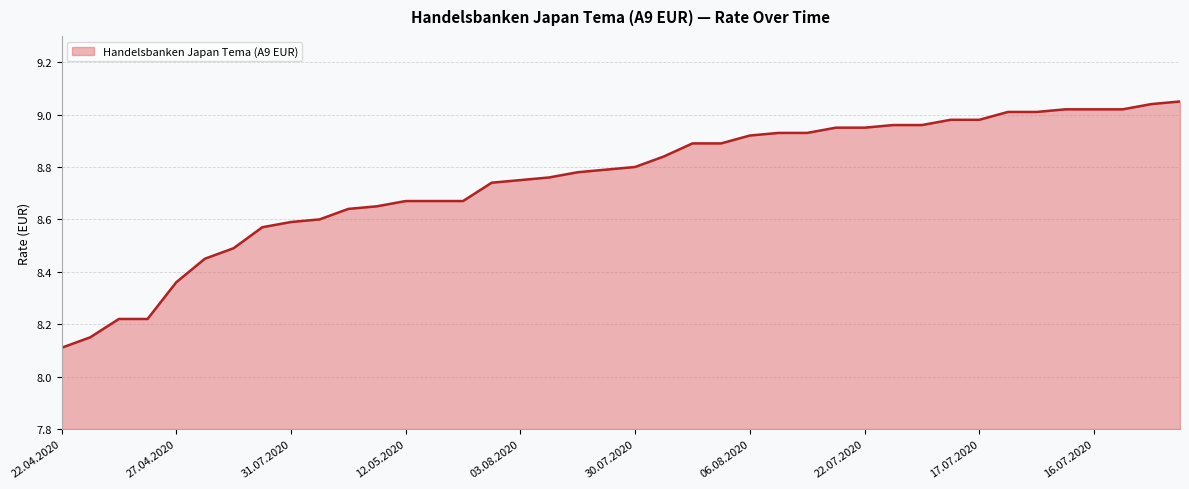

What is the minimum value shown in the chart?

8.1